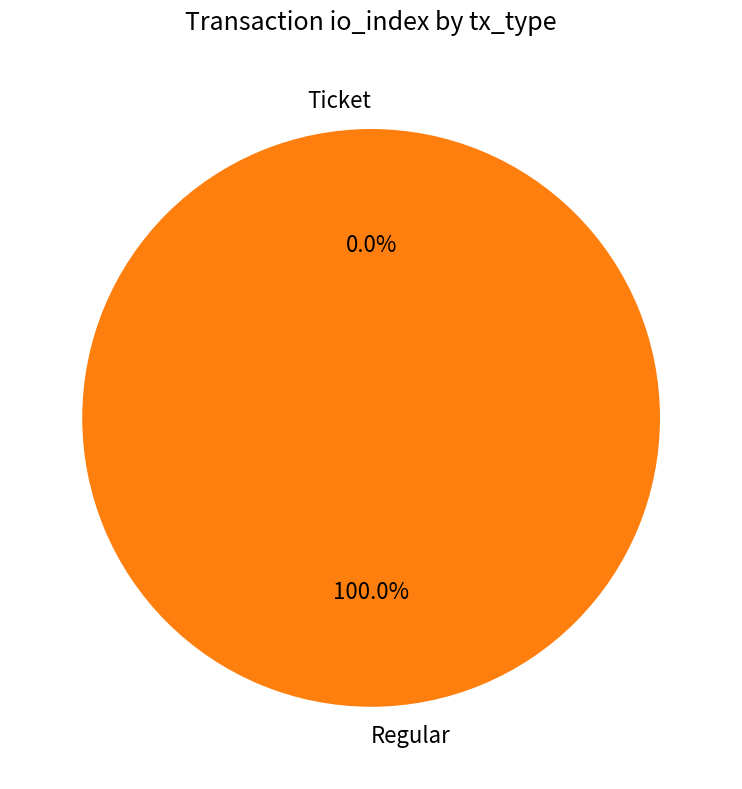

What portion of the pie excludes Ticket?

100.0%